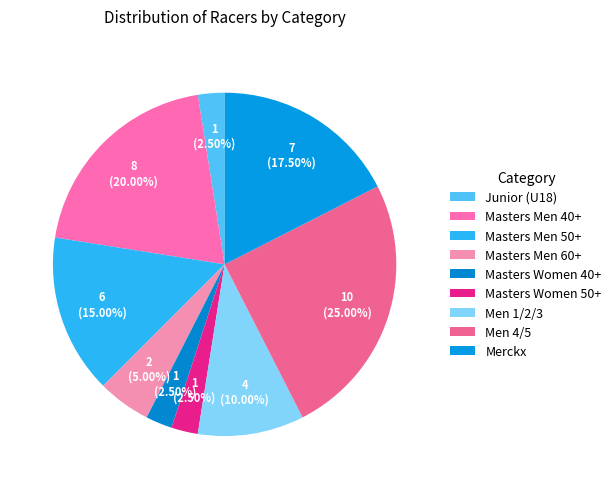

What is the change in value from Masters Women 50+ to Men 1/2/3?

+3